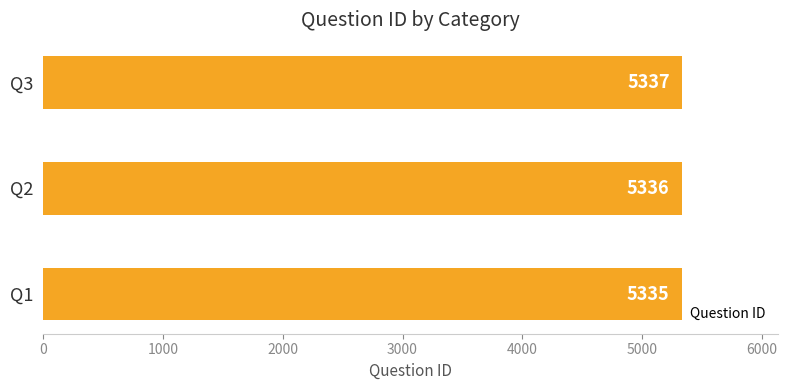

Does the chart contain stacked bars?

No